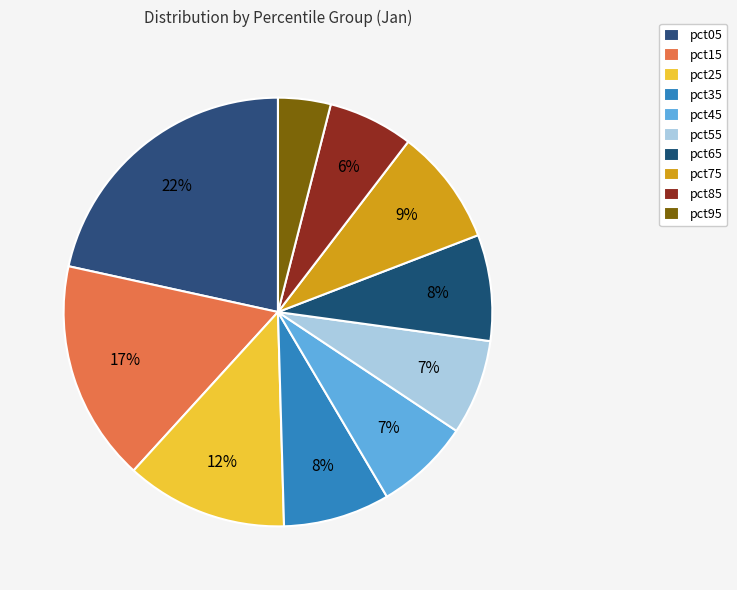

How many slices are in this pie chart?

10